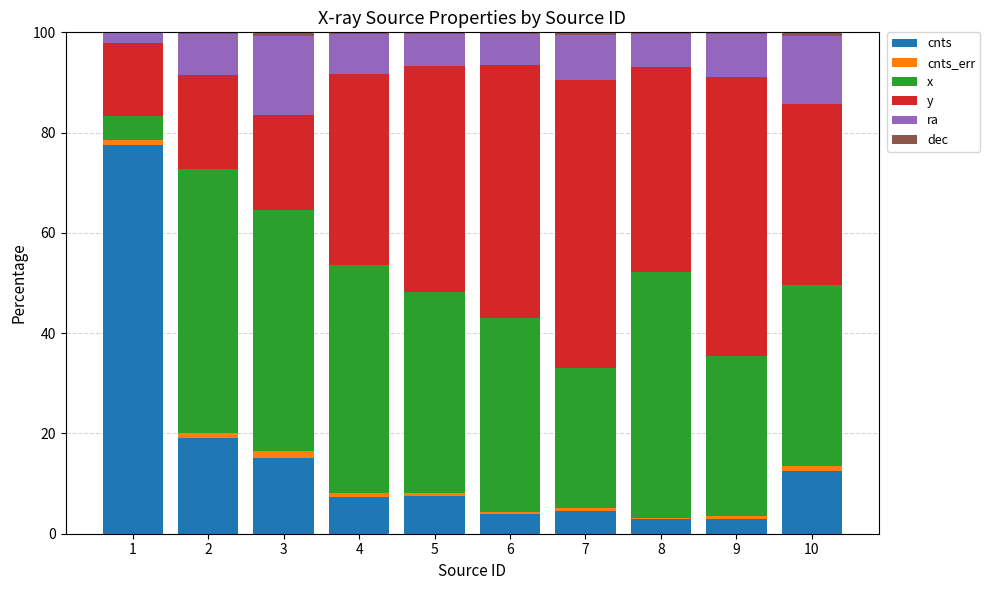

What is the total value across all series at 7?

100.0